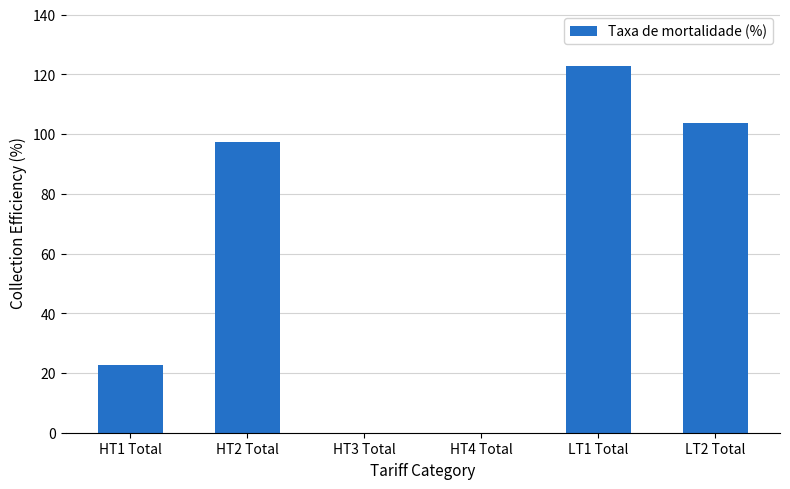

Which has a higher value, LT1 Total or HT3 Total?

LT1 Total